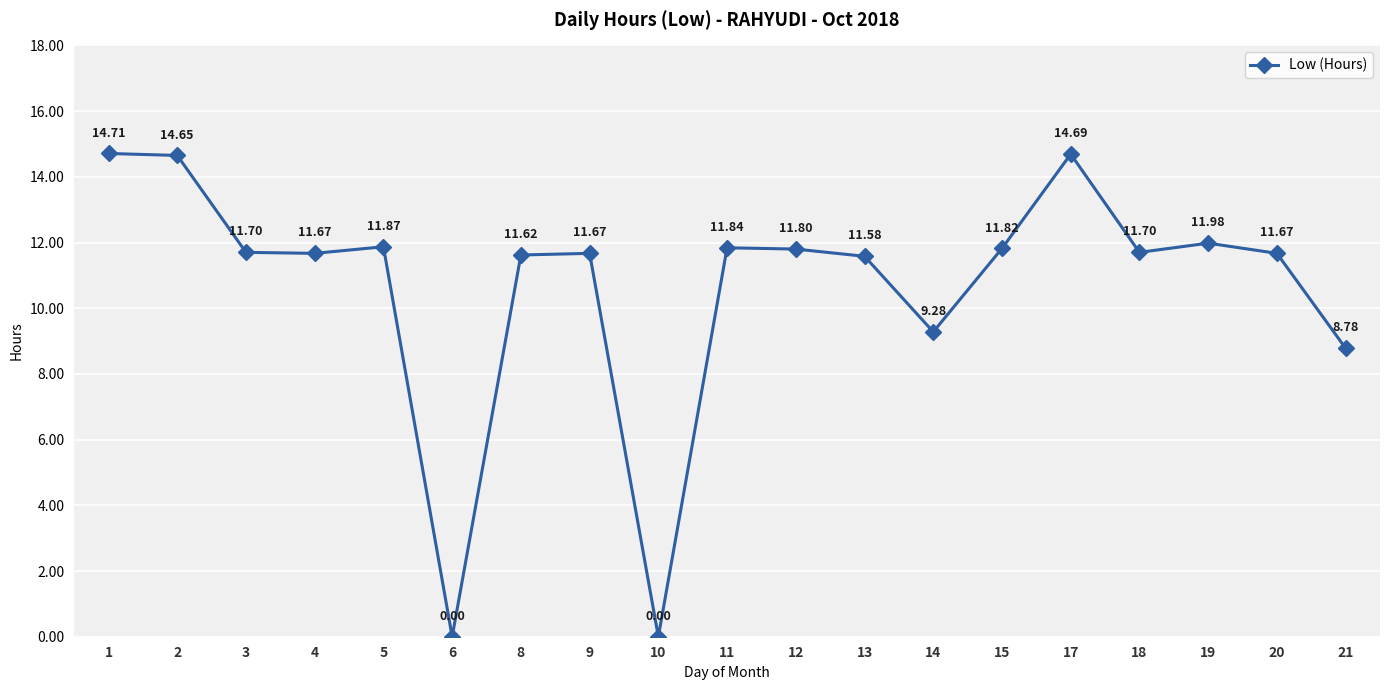

What is the value of the 7th point from the left?

11.6